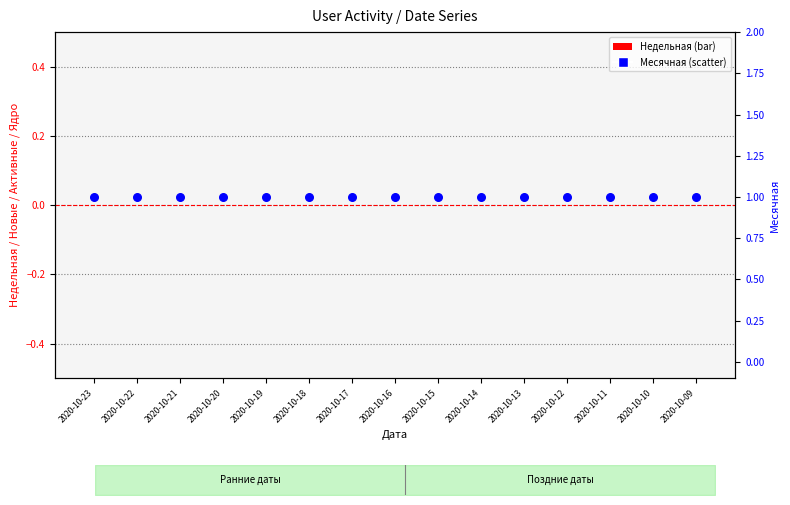

At which category is the sum across all series the highest?

2020-10-23